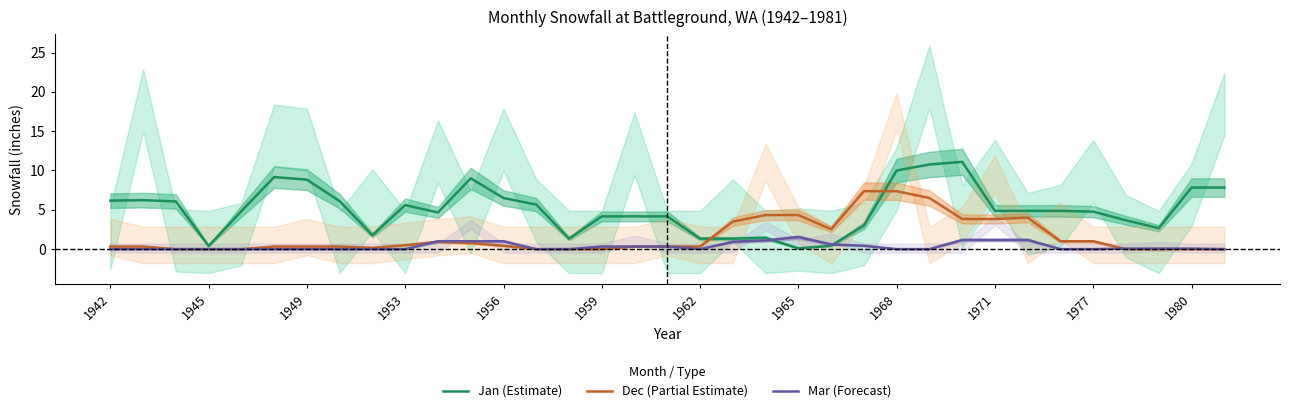

What is the difference between the highest and lowest values at 17?

3.8